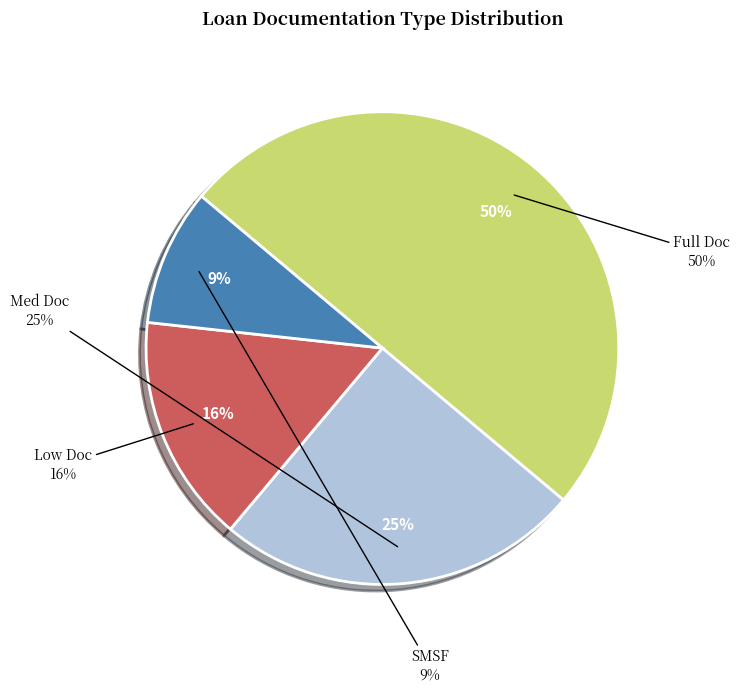

The Full Doc slice represents 50% of the pie. True or false?

True